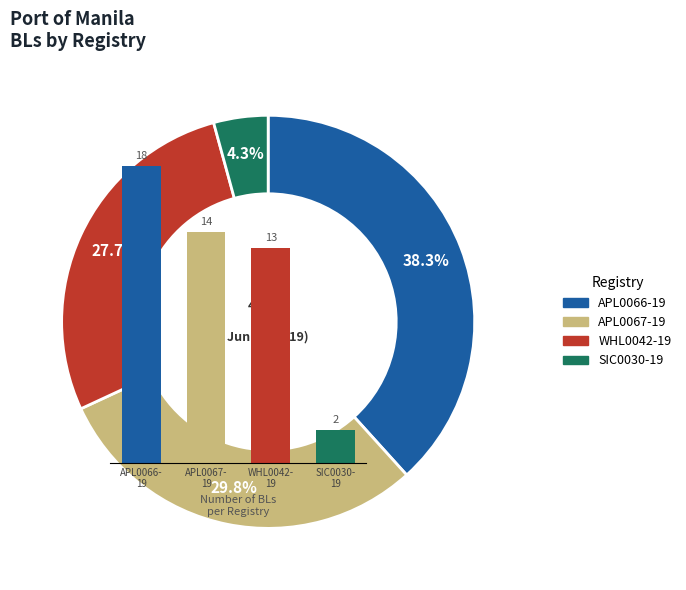

Is the sum of SIC0030- 19 and WHL0042- 19 greater than half?

No